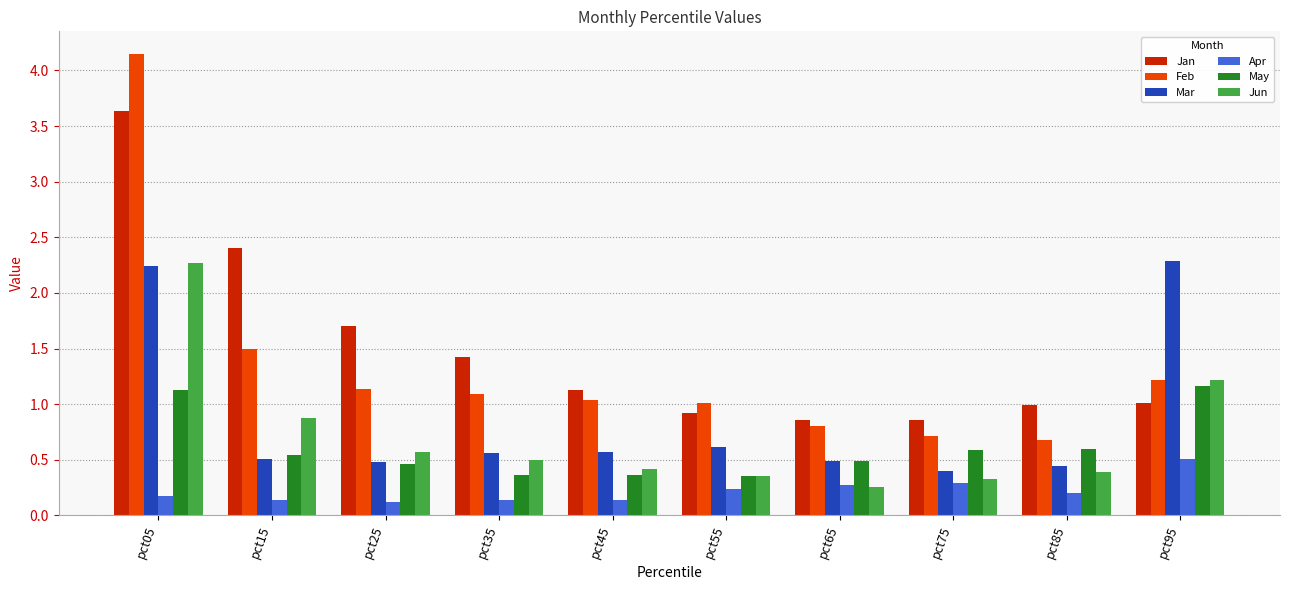

Is it true that Jun equals 0.7 at pct85?

False